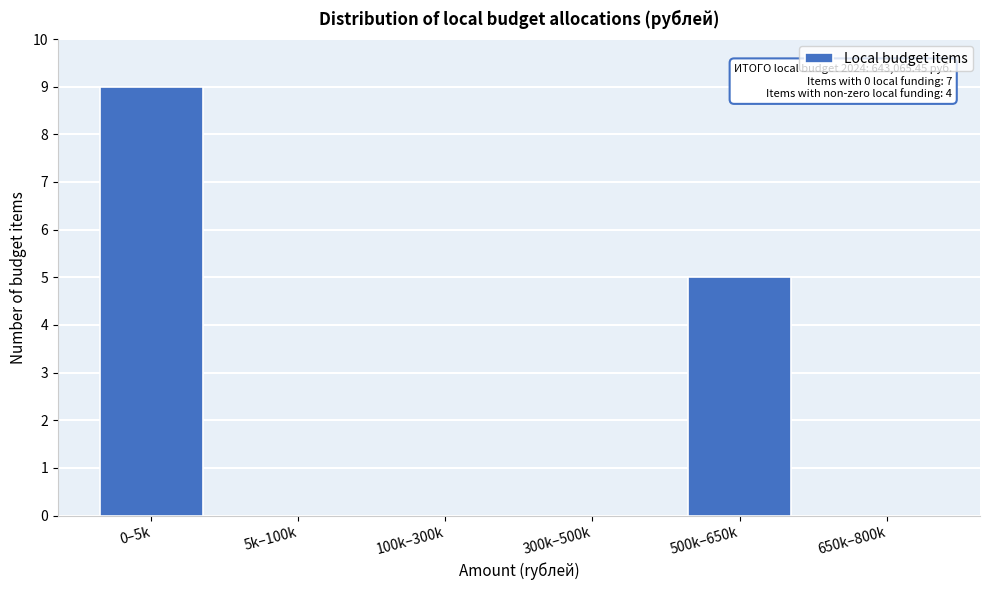

Reading left to right, list all the values displayed in this chart.

0–5k=9	5k–100k=0	100k–300k=0	300k–500k=0	500k–650k=5	650k–800k=0